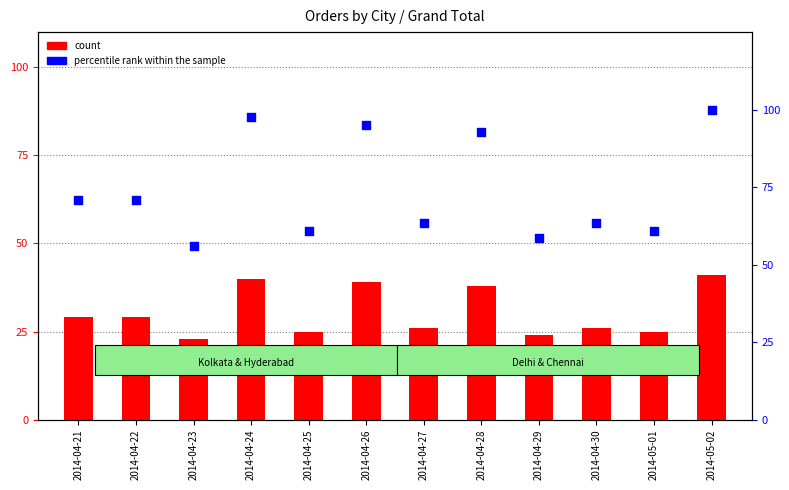

Which series contains the lowest Y value?

count